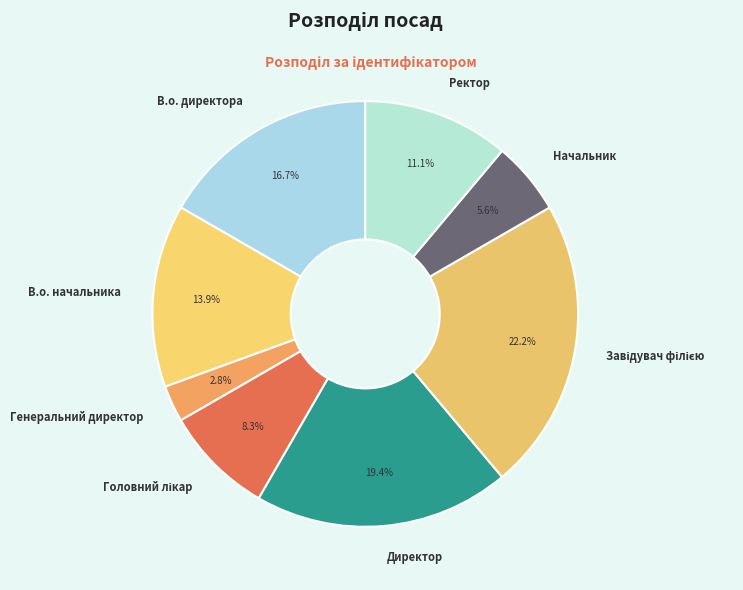

How much of the chart is everything except В.о. директора?

83.3%